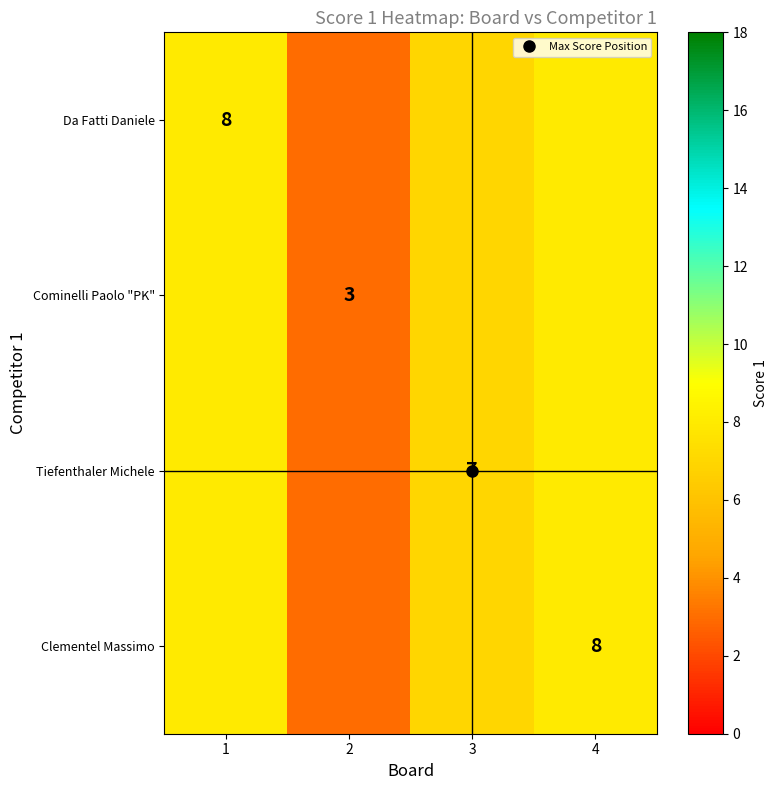

At how many categories does at least one series exceed 3?

3